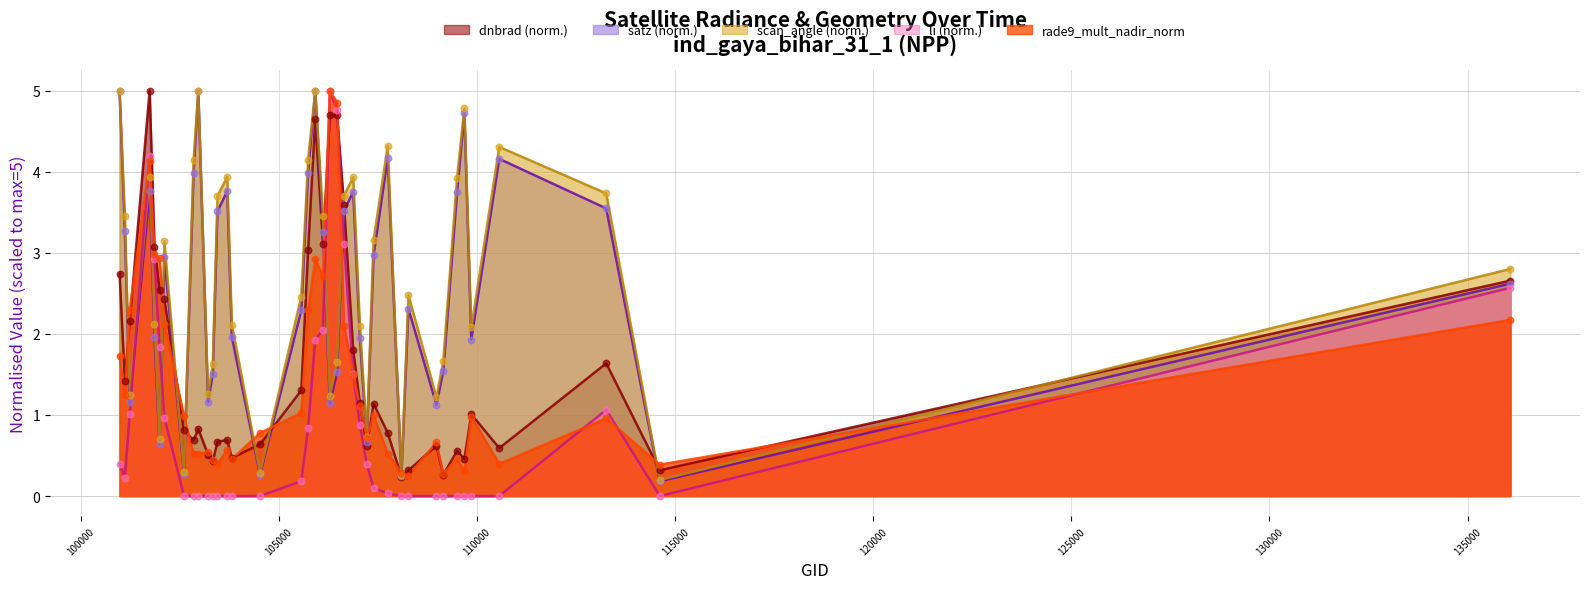

Which series has the largest Y range (max minus min)?

li